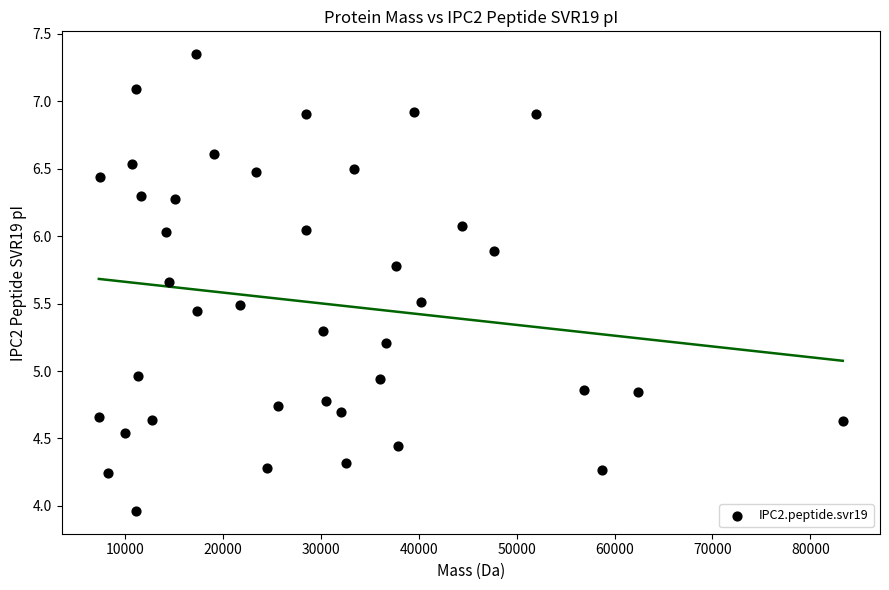

What is the range of Y values (max minus min)?

3.4